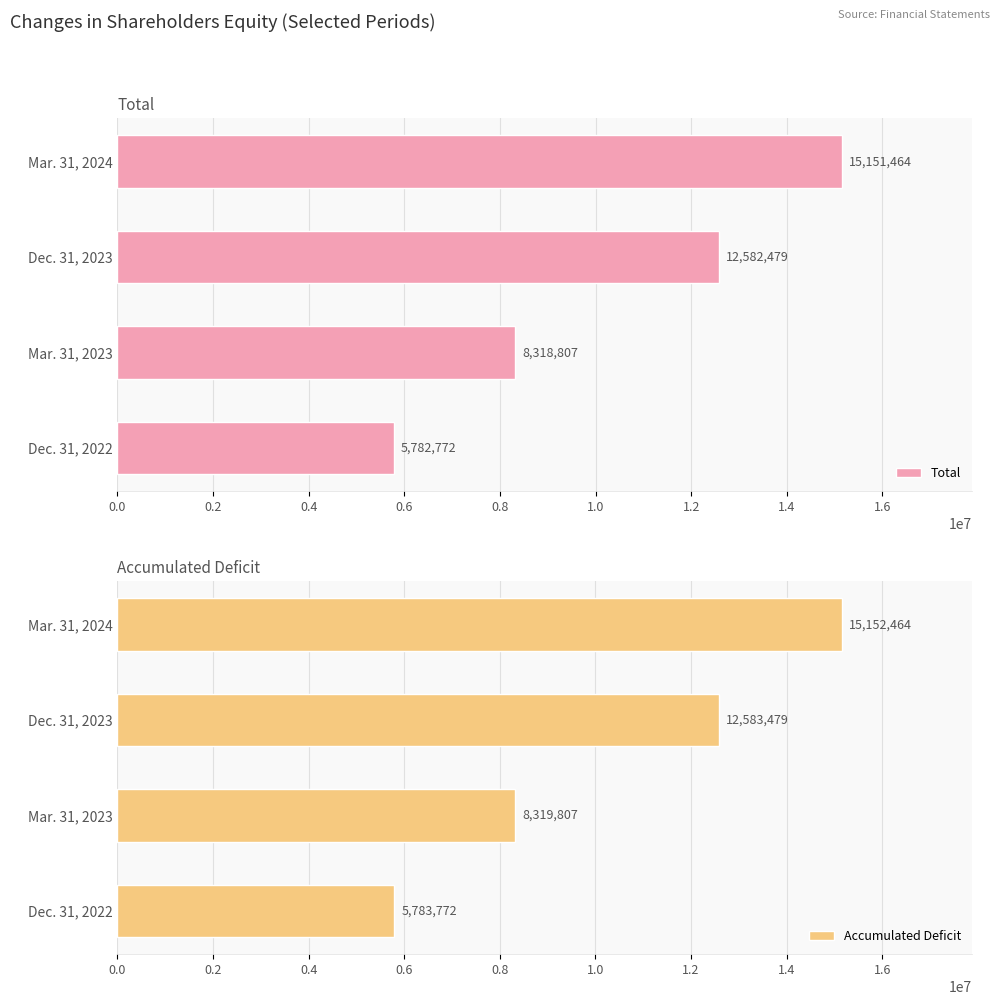

What is the difference between the Total values at Dec. 31, 2022 and Mar. 31, 2023?

2536035